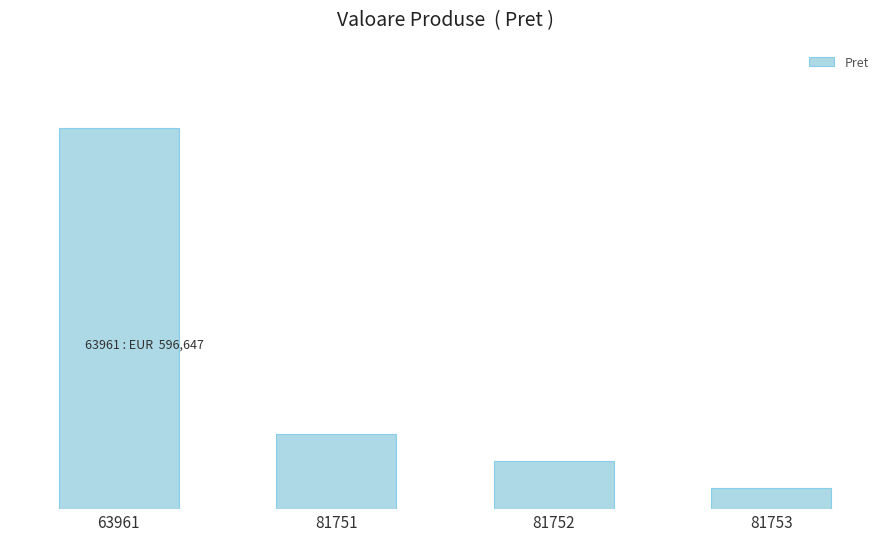

At which category does the chart reach its peak across all series?

63961